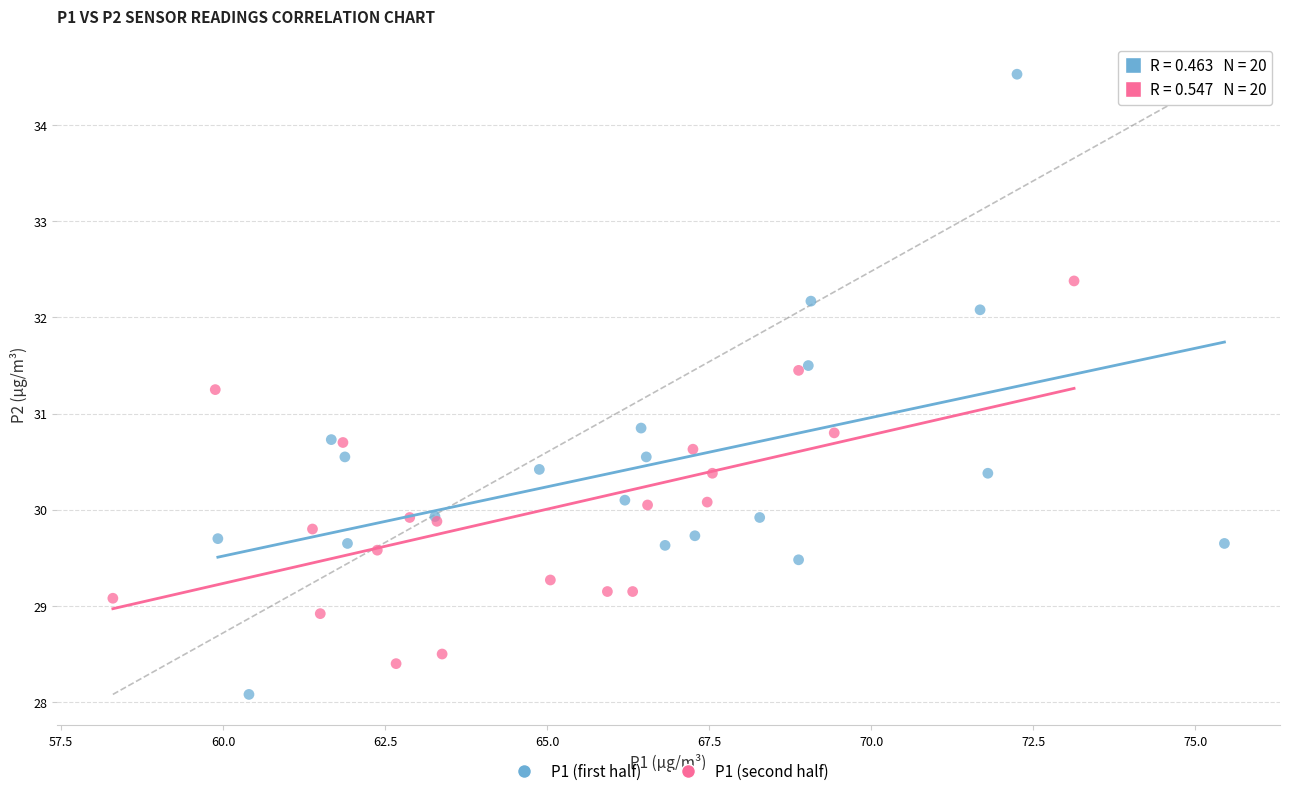

Which series contains the lowest Y value?

P1 (first half)